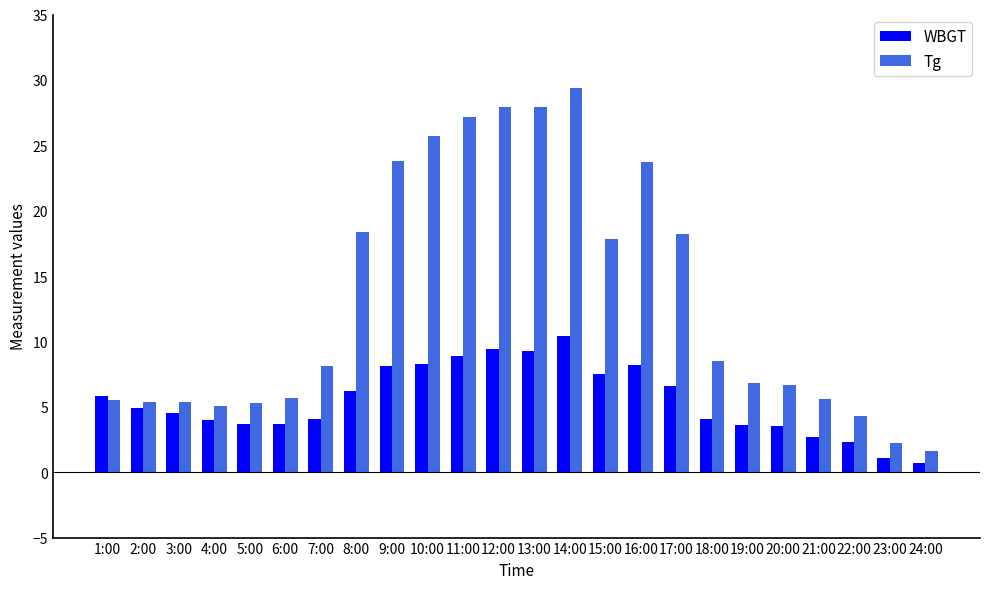

What is the greatest value displayed?

29.4